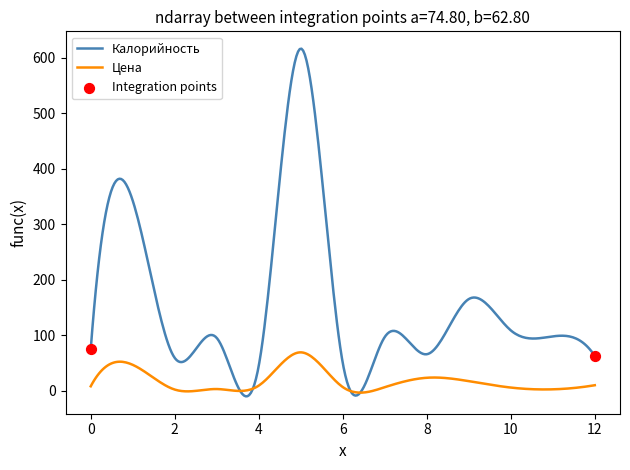

Rank the series by their maximum value, from highest to lowest.

Калорийность, Цена